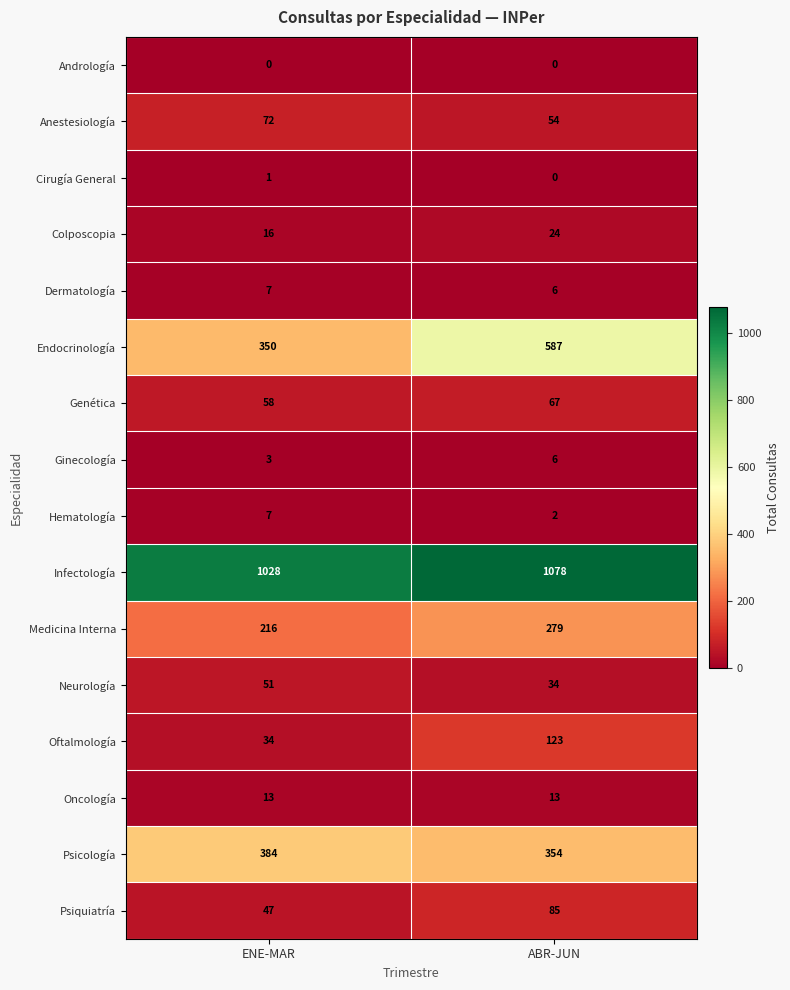

What is the greatest value displayed?

1078